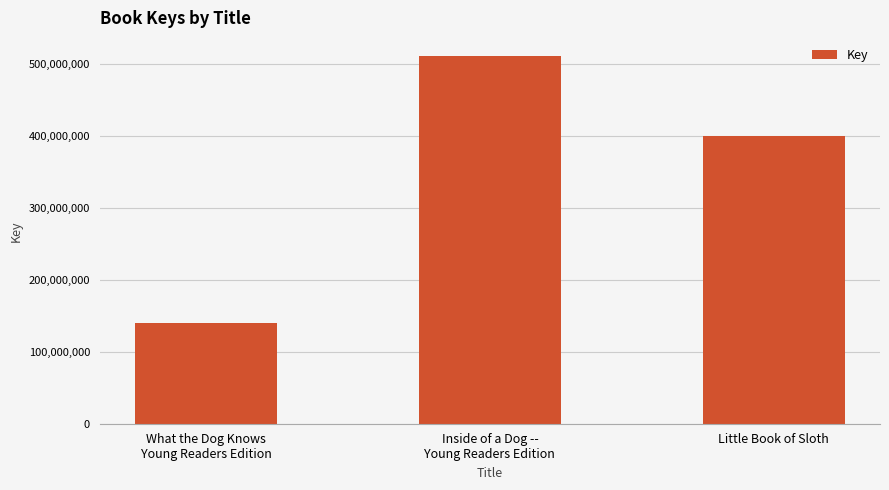

What is the maximum value shown in the chart?

510117673